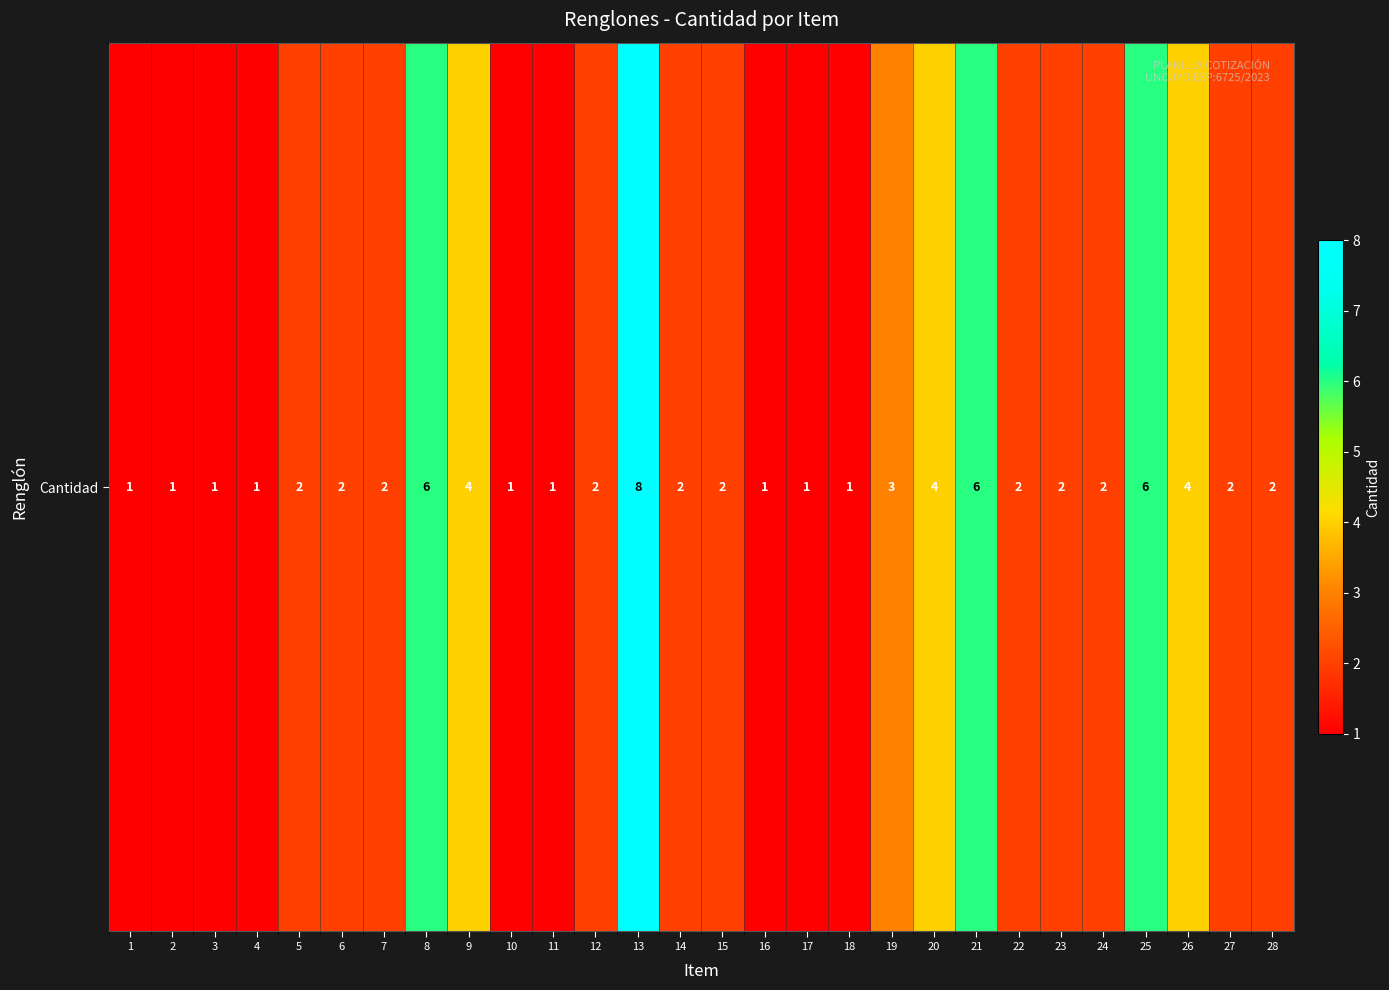

Reading right to left, extract all data points from this chart.

2	2	4	6	2	2	2	6	4	3	1	1	1	2	2	8	2	1	1	4	6	2	2	2	1	1	1	1